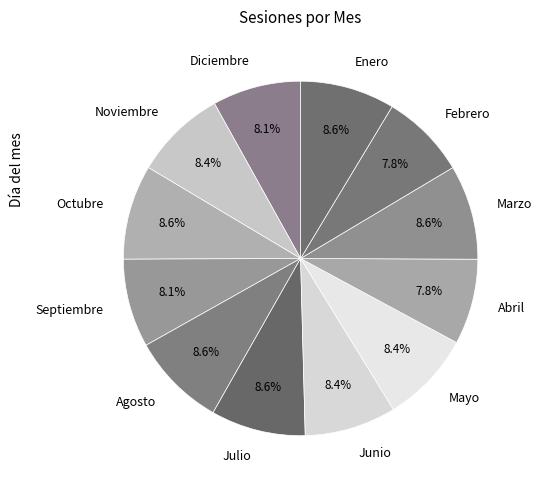

How many slices are in this pie chart?

12